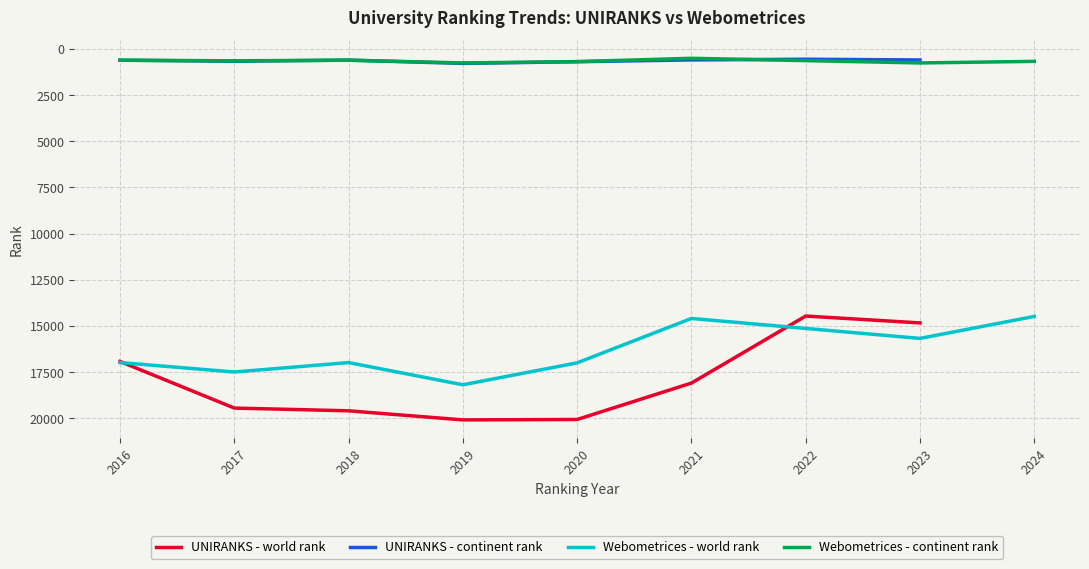

How many lines are shown in the chart?

4